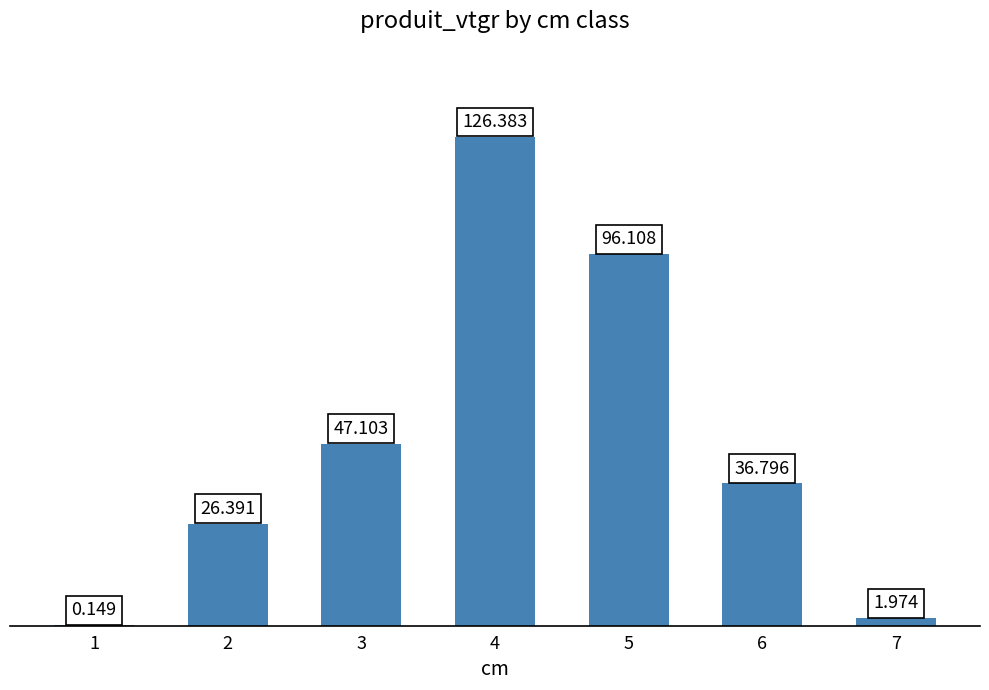

How many data points are above 36?

4